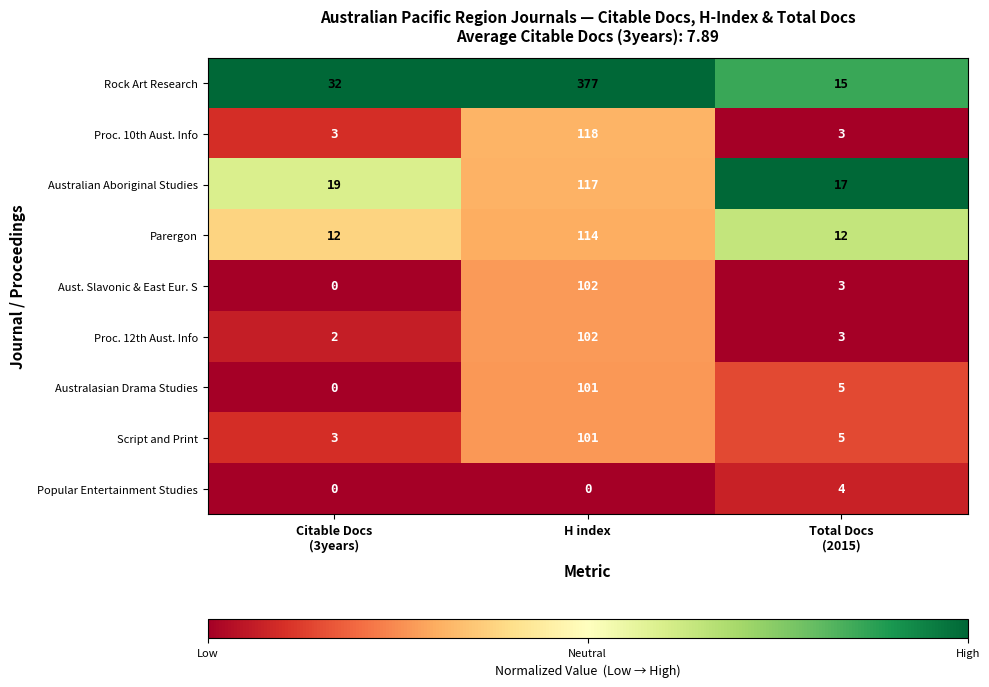

What is the greatest value displayed?

377